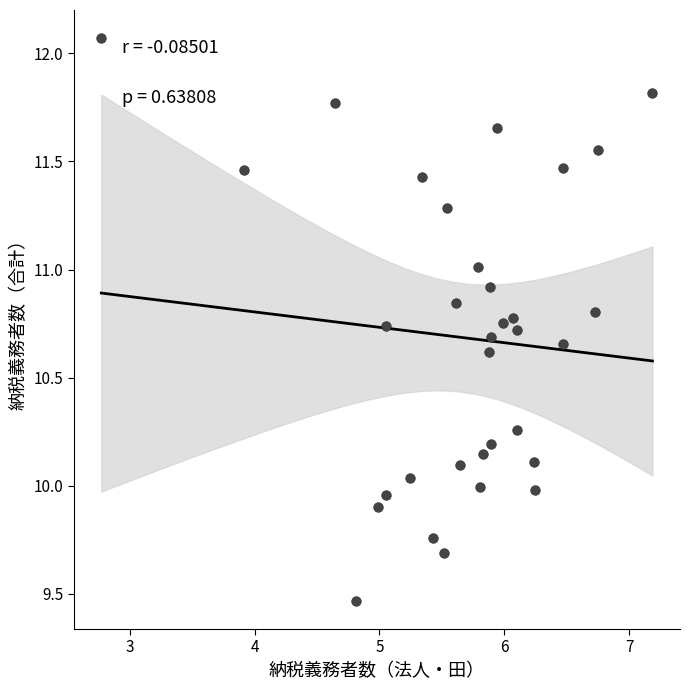

What is the range of X values (max minus min)?

4.4